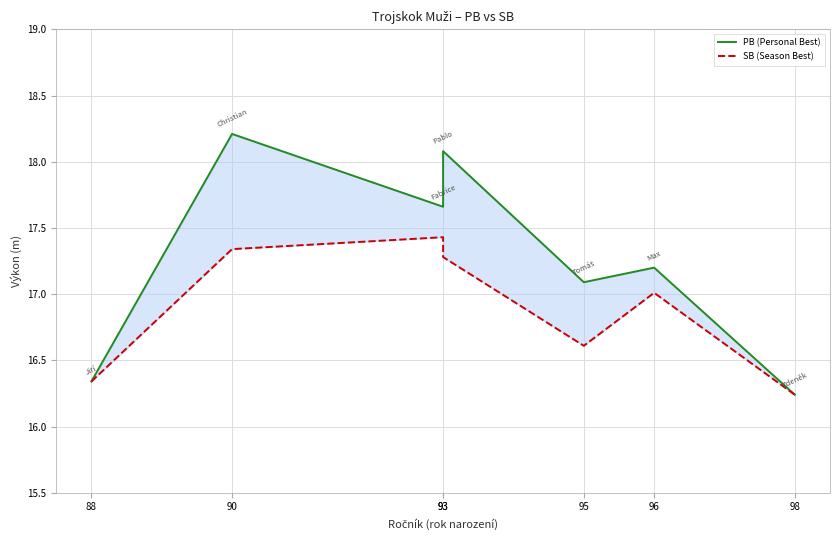

Reading left to right, list all the values displayed in this chart.

PB (Personal Best): 16.3	18.2	17.7	18.1	17.1	17.2	16.2
SB (Season Best): 16.3	17.3	17.4	17.3	16.6	17.0	16.2